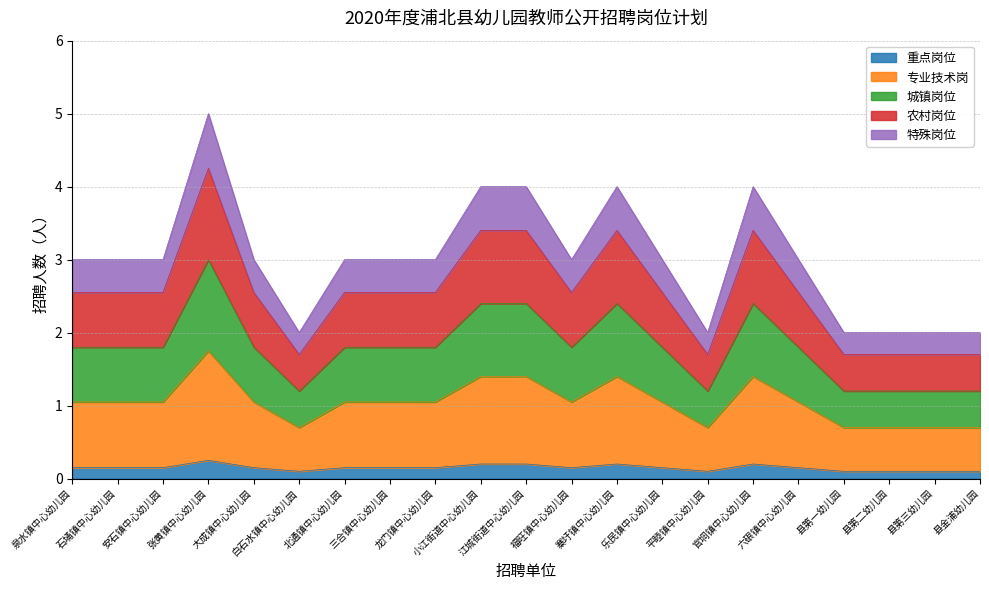

Does the chart have visible grid lines?

Yes